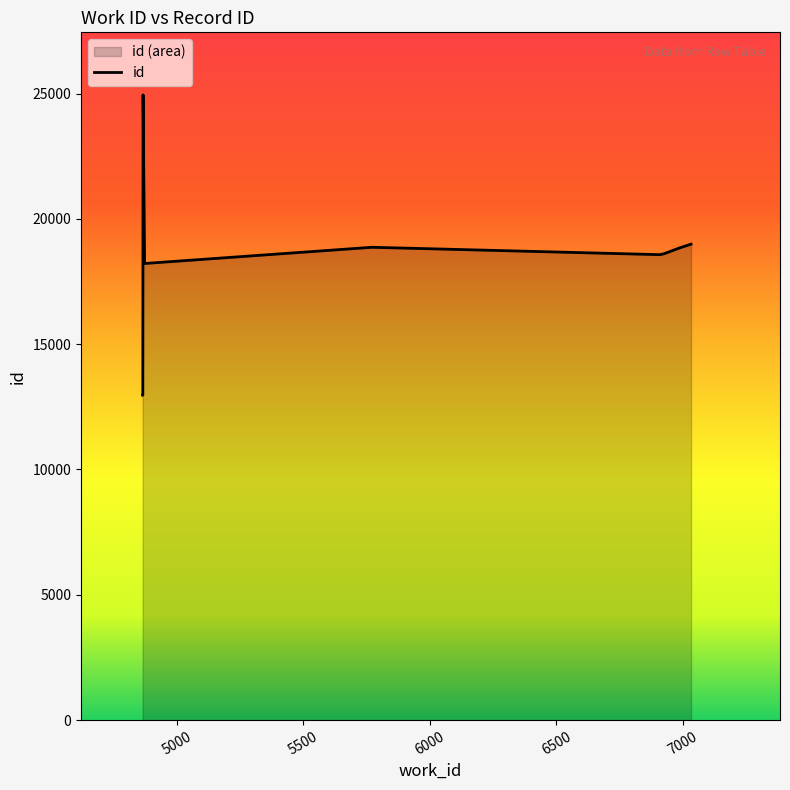

What is the maximum value shown in the chart?

24949